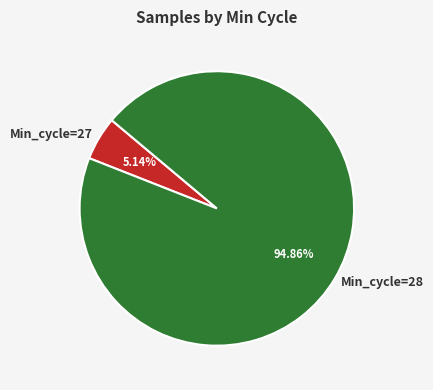

Rank the categories by value from lowest to highest.

Min_cycle=27, Min_cycle=28